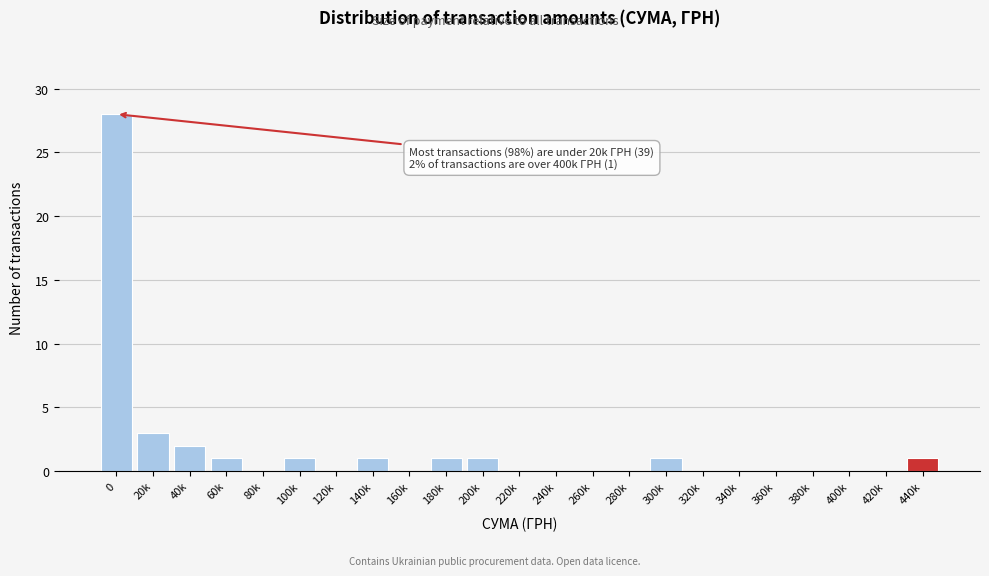

Reading right to left, transcribe all the data shown in this chart.

440k=1	420k=0	400k=0	380k=0	360k=0	340k=0	320k=0	300k=1	280k=0	260k=0	240k=0	220k=0	200k=1	180k=1	160k=0	140k=1	120k=0	100k=1	80k=0	60k=1	40k=2	20k=3	0=28